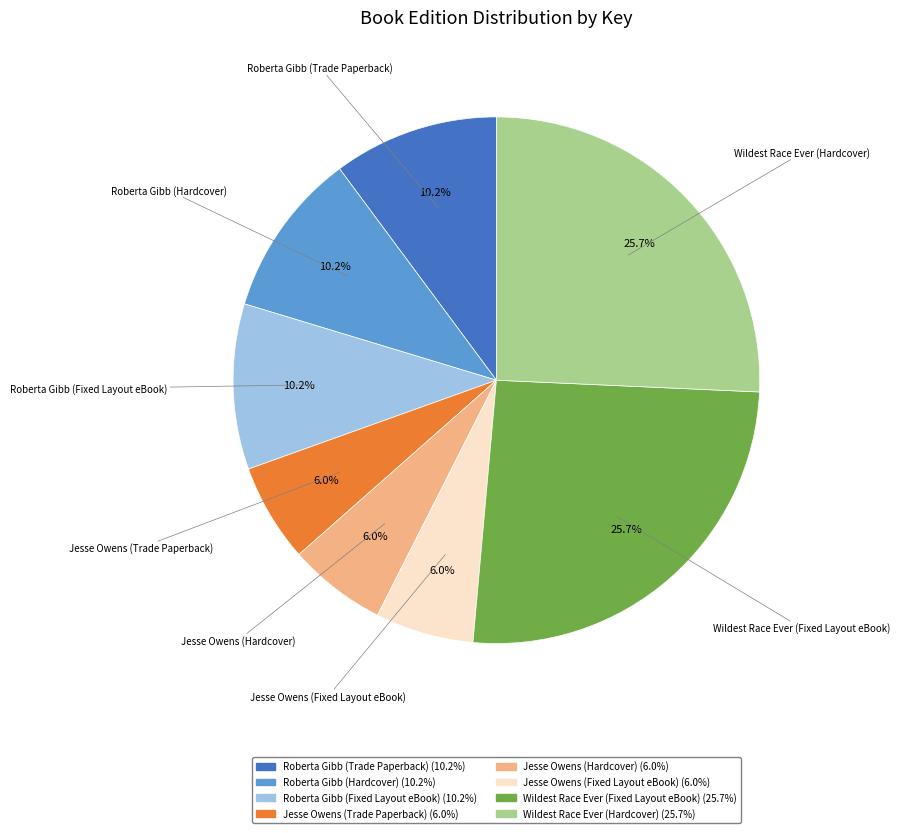

True or false: Roberta Gibb (Trade Paperback) accounts for 20% of the total.

False